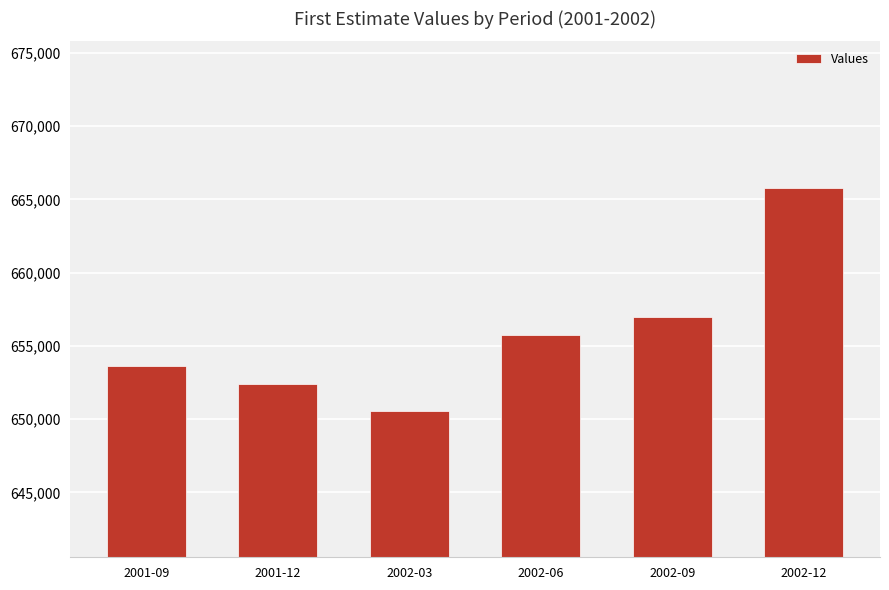

Reading right to left, what are all the values shown in this chart?

2002-12=665780	2002-09=657000	2002-06=655770	2002-03=650570	2001-12=652410	2001-09=653620